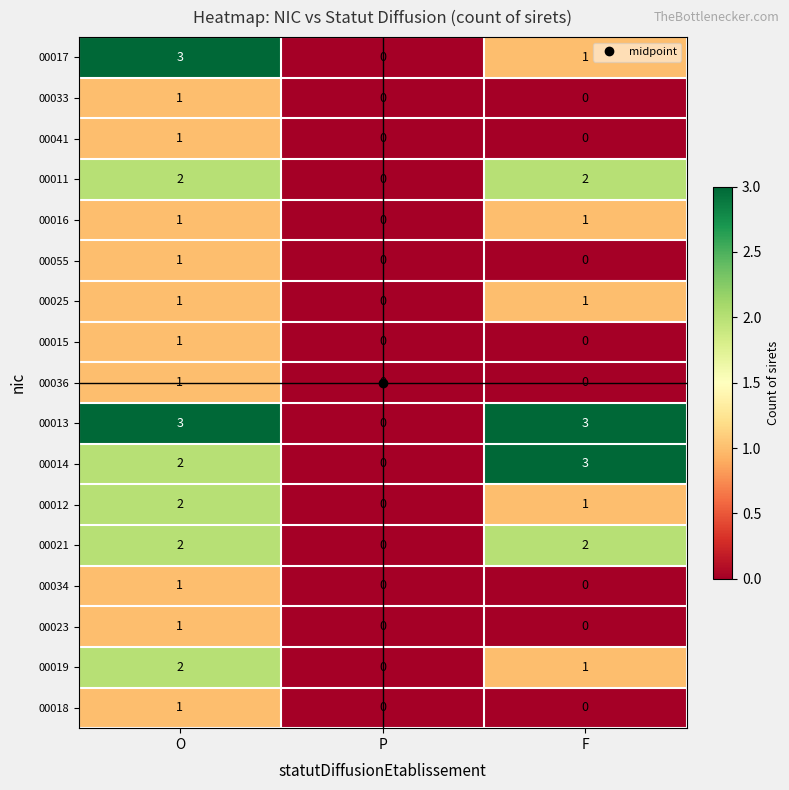

Which series changed the most between O and F?

00017